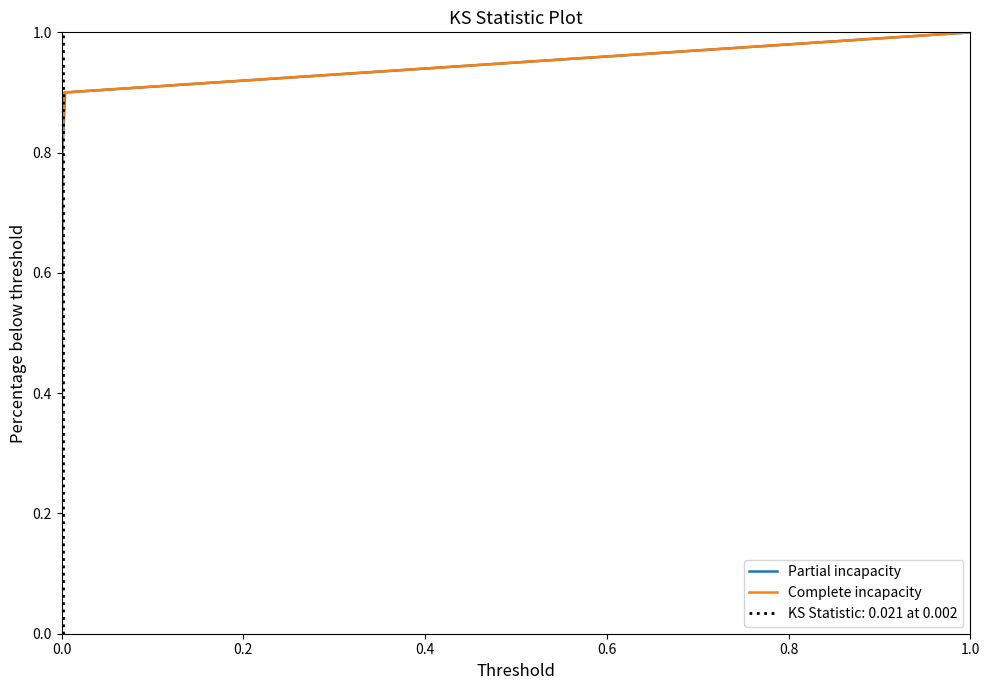

What is the highest value of the Complete incapacity series?

1.0